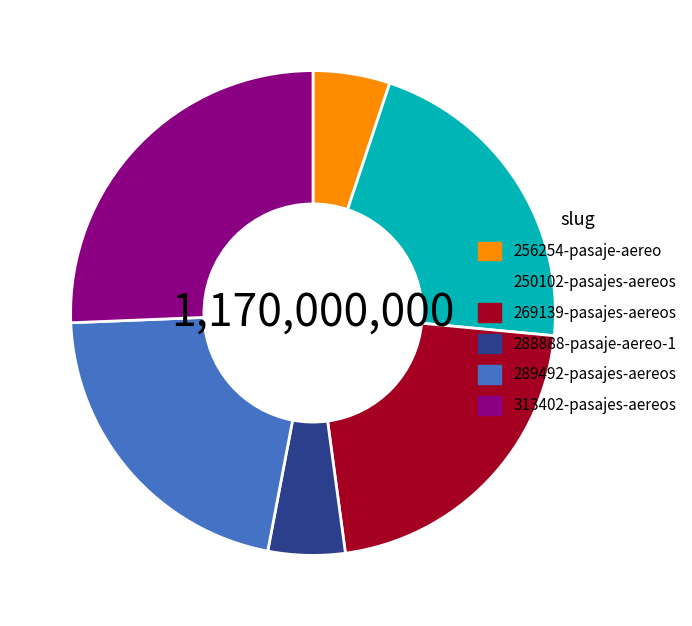

What is the ratio of the value at 269139-pasajes-aereos to the value at 256254-pasaje-aereo?

4.2